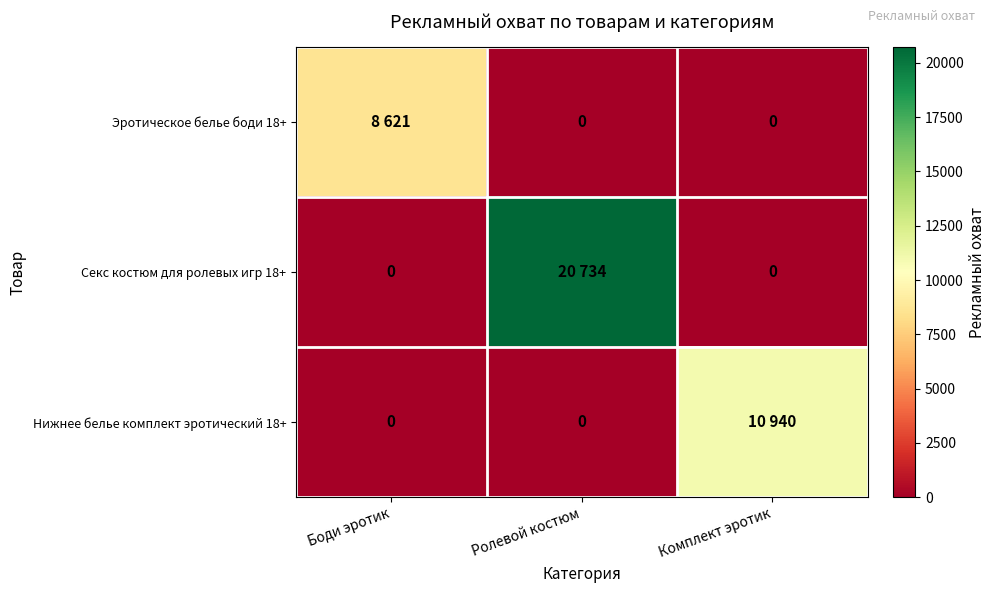

How many distinct data groups are displayed?

3